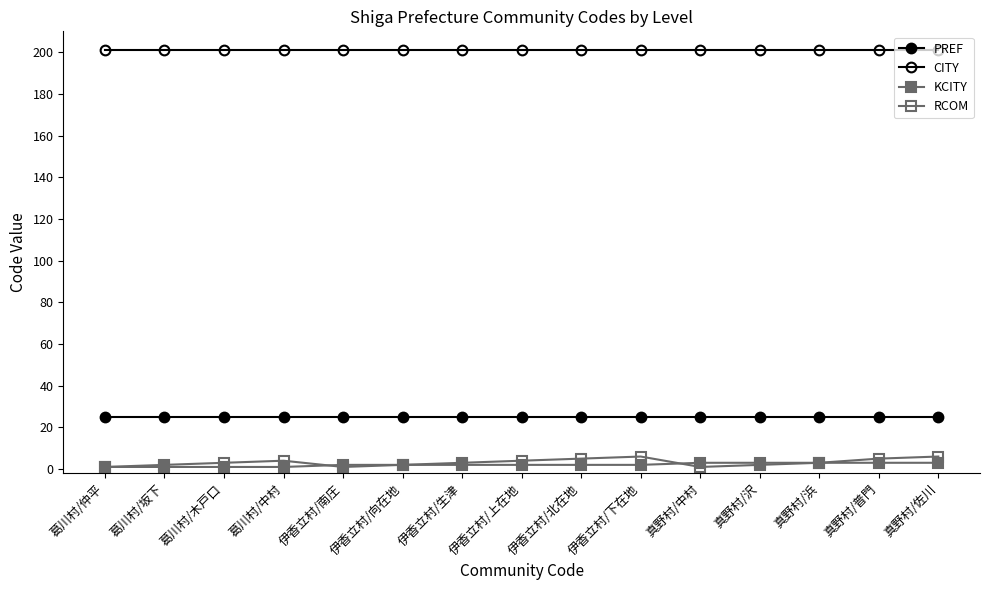

What is the difference between the second highest and second lowest values in the RCOM series?

5